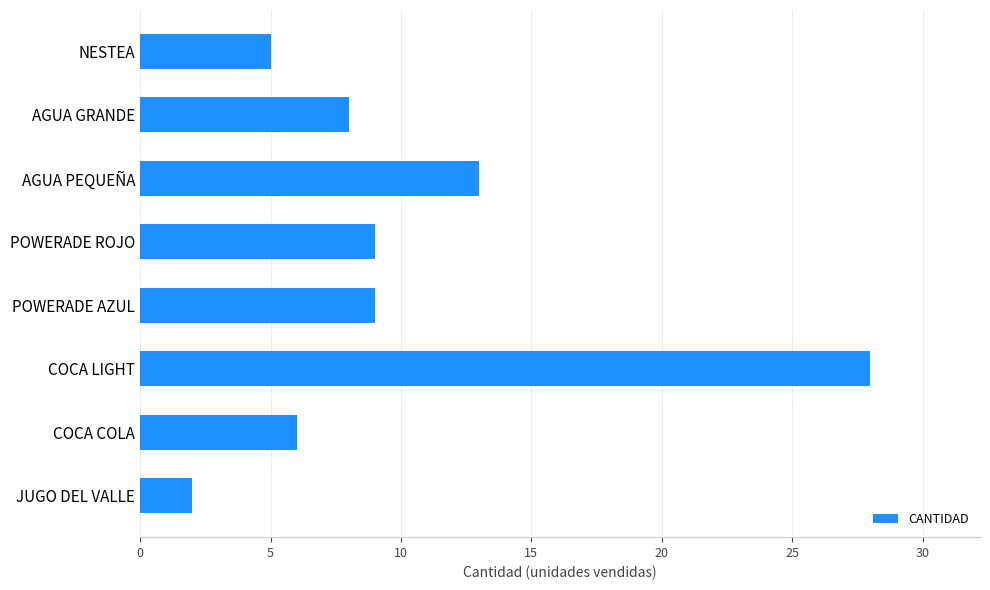

The chart shows a value of 6 at COCA COLA. True or false?

True